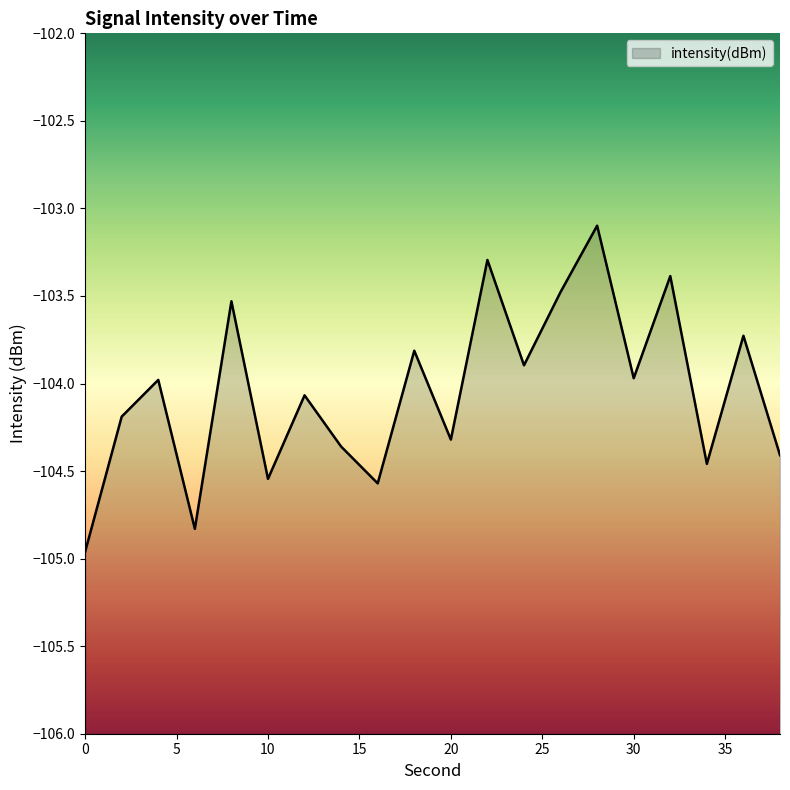

True or false: the data has more than 1 interior local peaks.

True